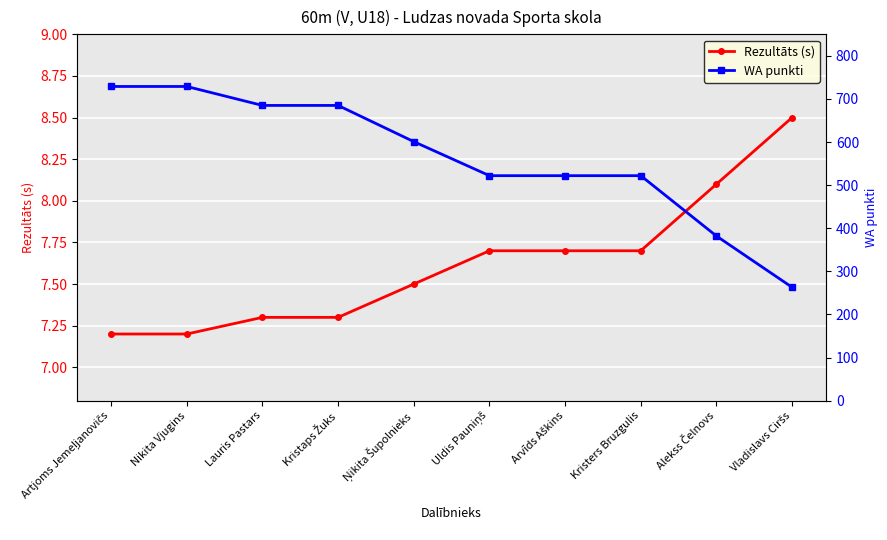

What is the sum of the WA punkti values at Nikita Vjugins and Uldis Pauniņš?

1251.0